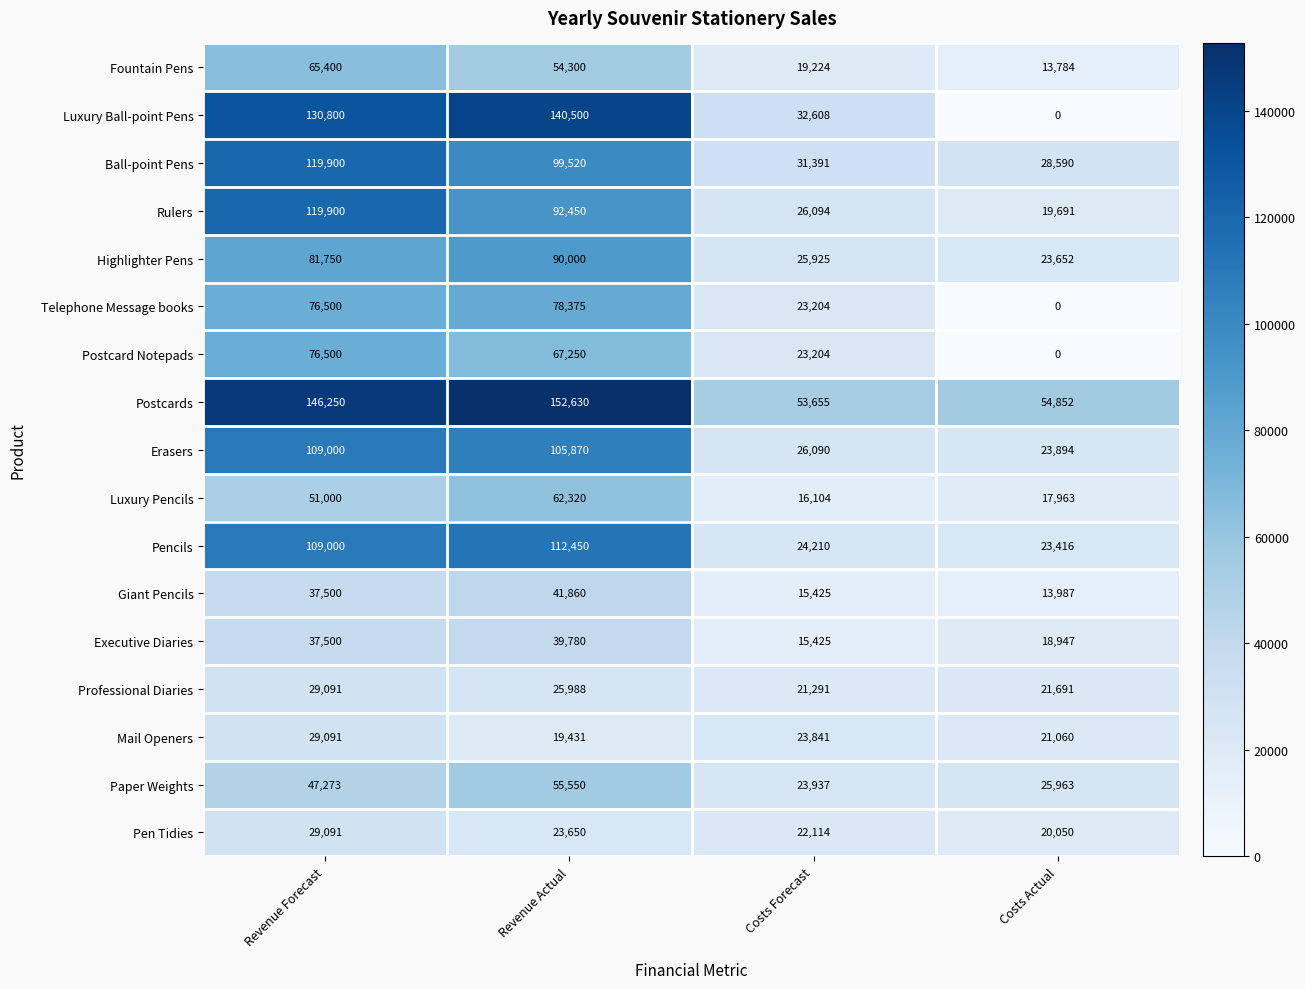

At which category is the sum across all series the highest?

Revenue Forecast